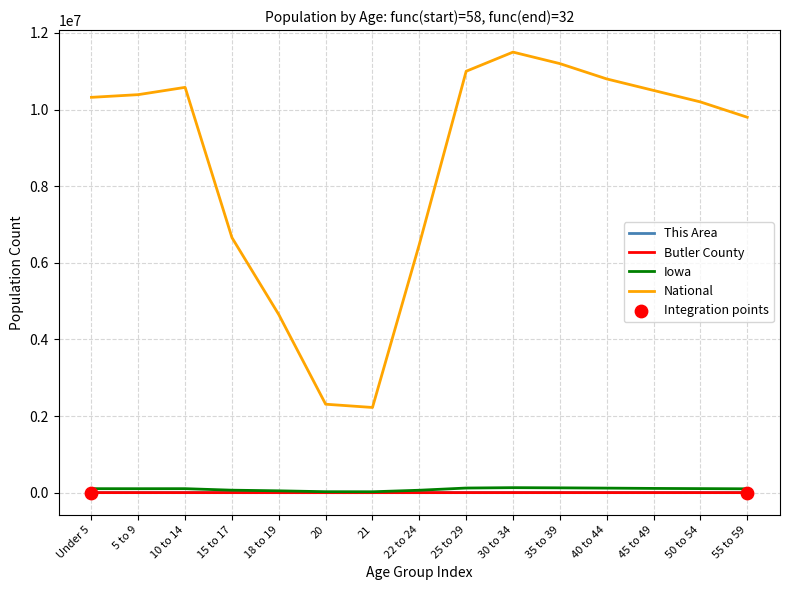

Is the value of National at 50 to 54 greater than the value of This Area at 30 to 34?

Yes